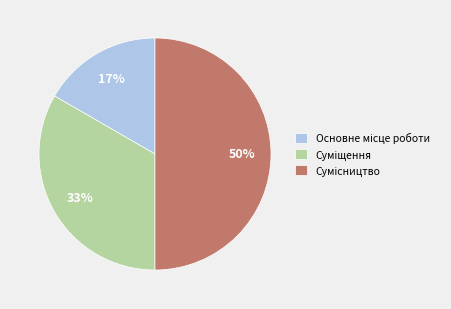

To the nearest percent, what is the difference between the largest and smallest slice percentages?

33%